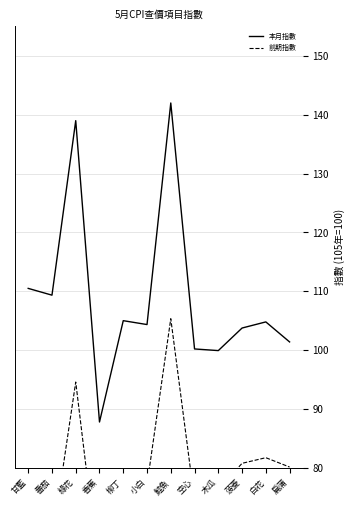

What is the value of the 前期指數 point at the 3rd from the left?

94.6